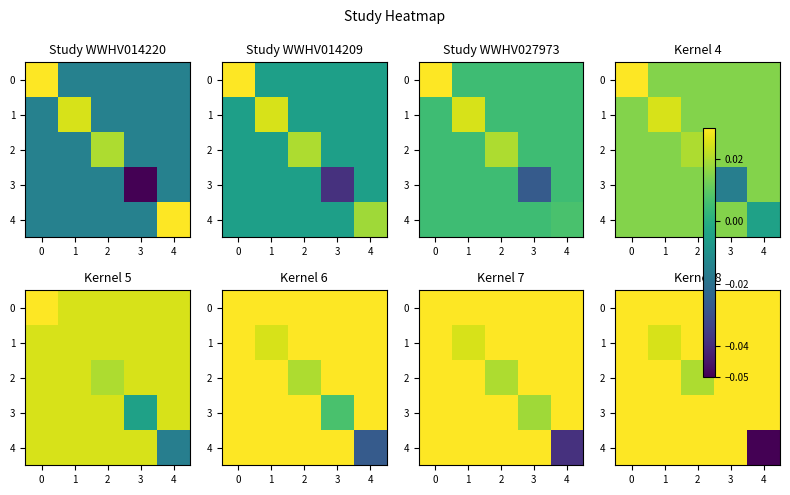

Where is 3 nearest to the value 0?

3